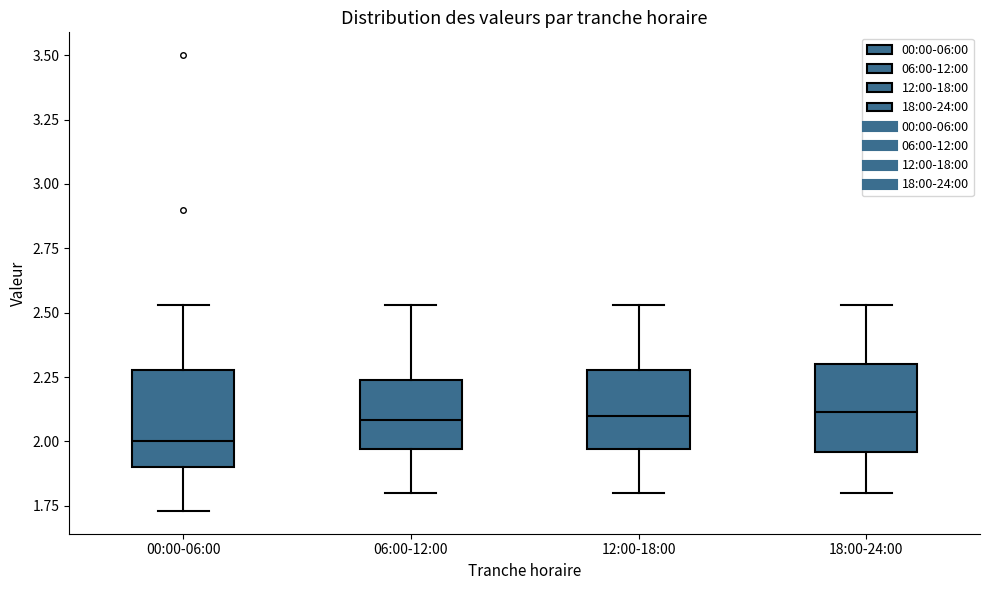

Reading left to right, transcribe this box plot: for each box, give where its median line is, the range the box spans, and where its two whiskers end, as read against the y-axis. The values are not printed on the chart, so give them approximately, as read against the axis.

00:00-06:00: median 2.00, box 1.90 to 2.30, whiskers 1.75 to 2.55
06:00-12:00: median 2.10, box 1.95 to 2.25, whiskers 1.80 to 2.55
12:00-18:00: median 2.10, box 1.95 to 2.30, whiskers 1.80 to 2.55
18:00-24:00: median 2.10, box 1.95 to 2.30, whiskers 1.80 to 2.55